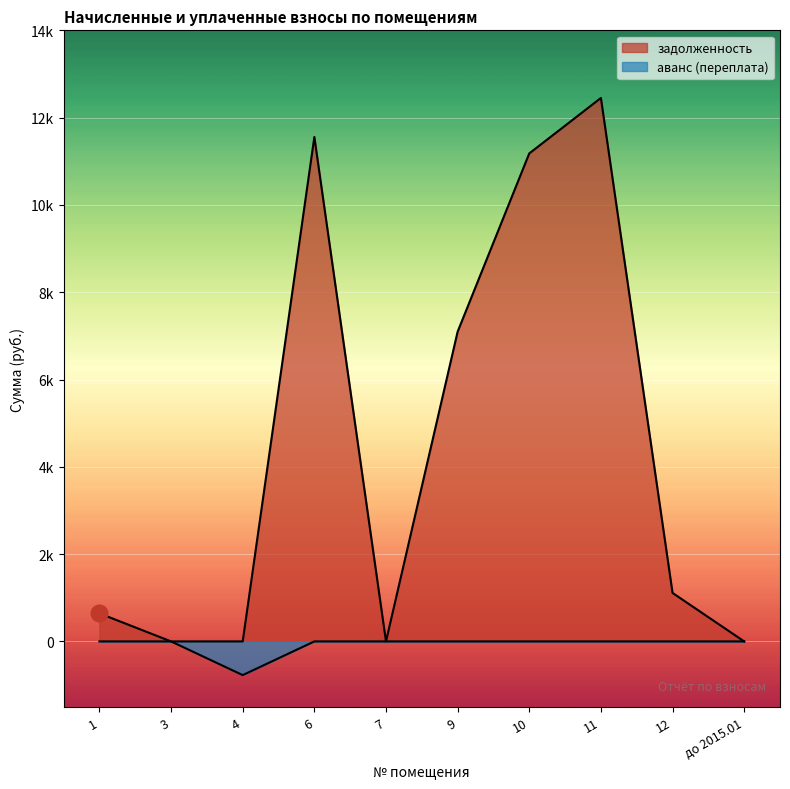

At which category does задолженность reach its first local valley?

7